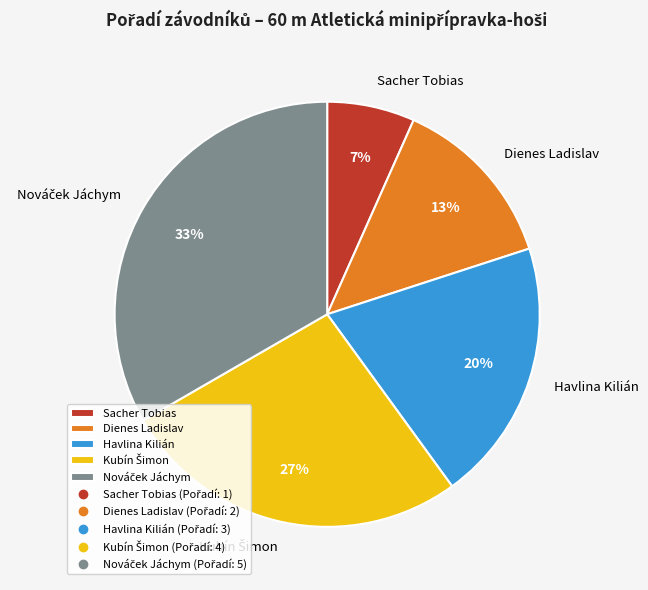

To the nearest percent, what percentage of the pie is Dienes Ladislav?

13%